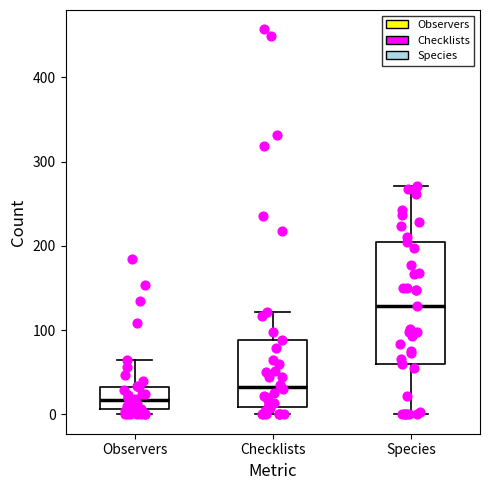

Which box has the highest median line?

Species